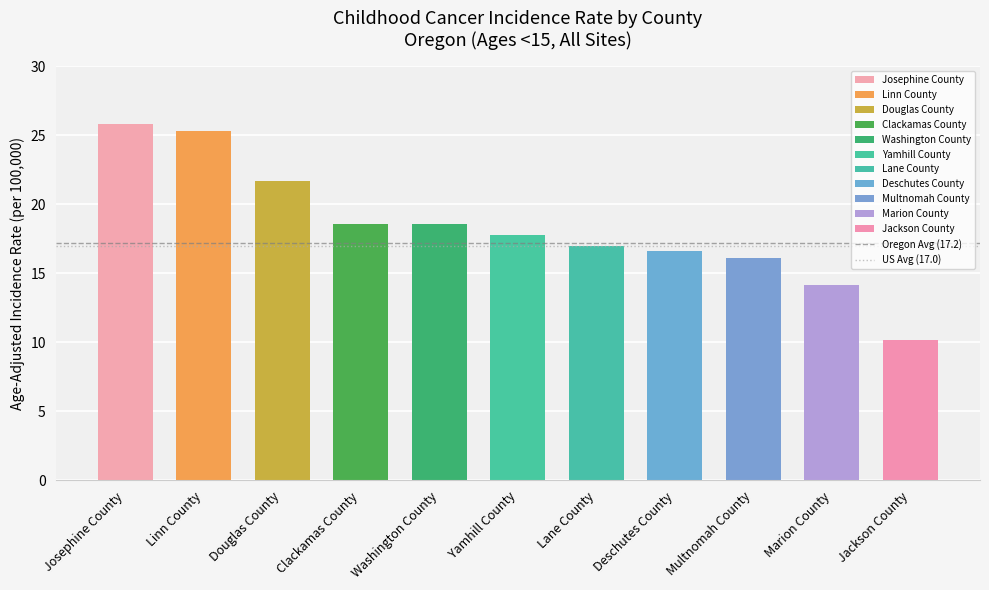

What is the minimum value shown in the chart?

10.2